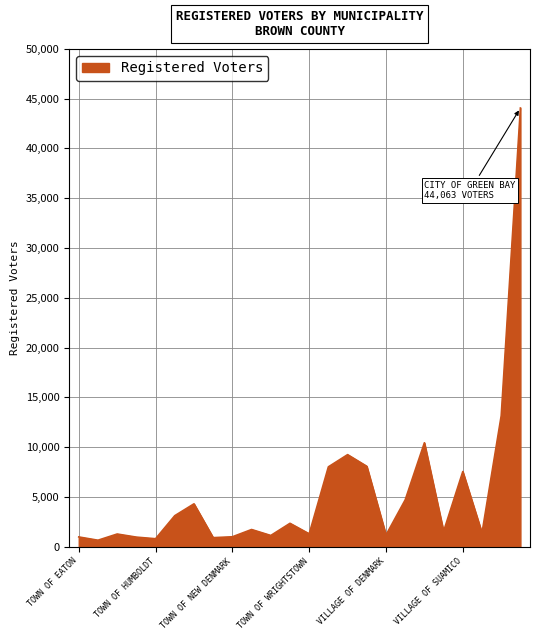

What is the difference between the maximum and minimum values?

43409